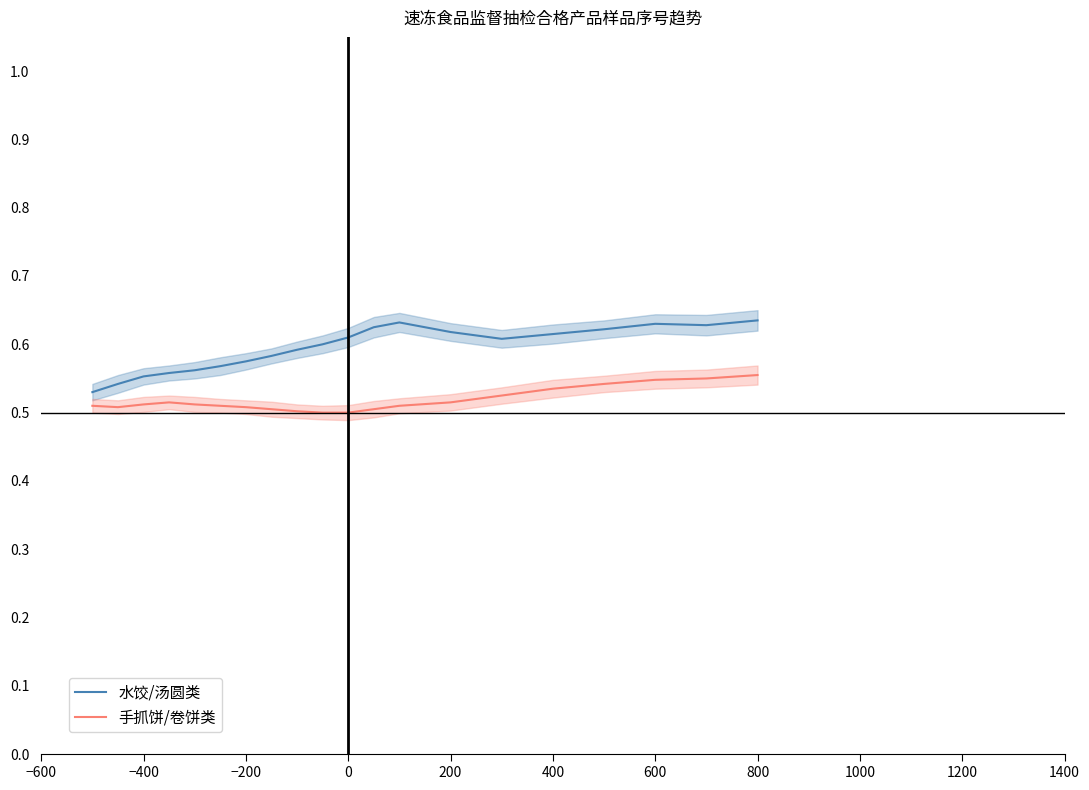

How many lines are shown in the chart?

2